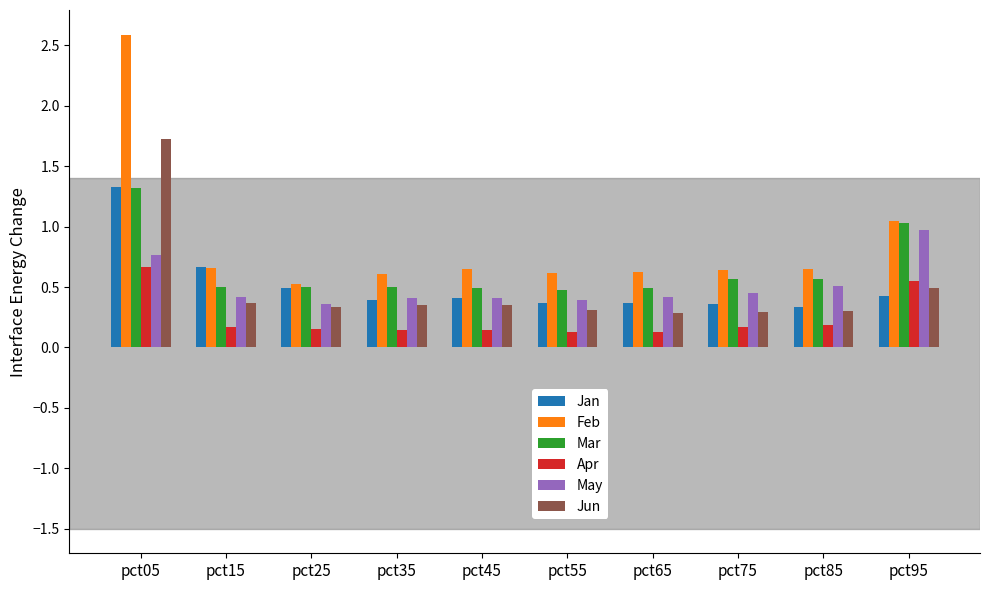

At how many categories does at least one series exceed 2?

1